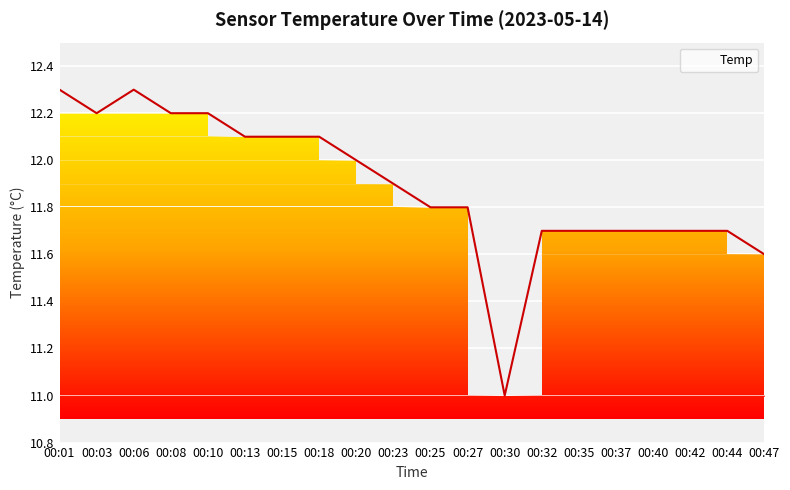

What is the difference between the second highest and second lowest values?

0.7